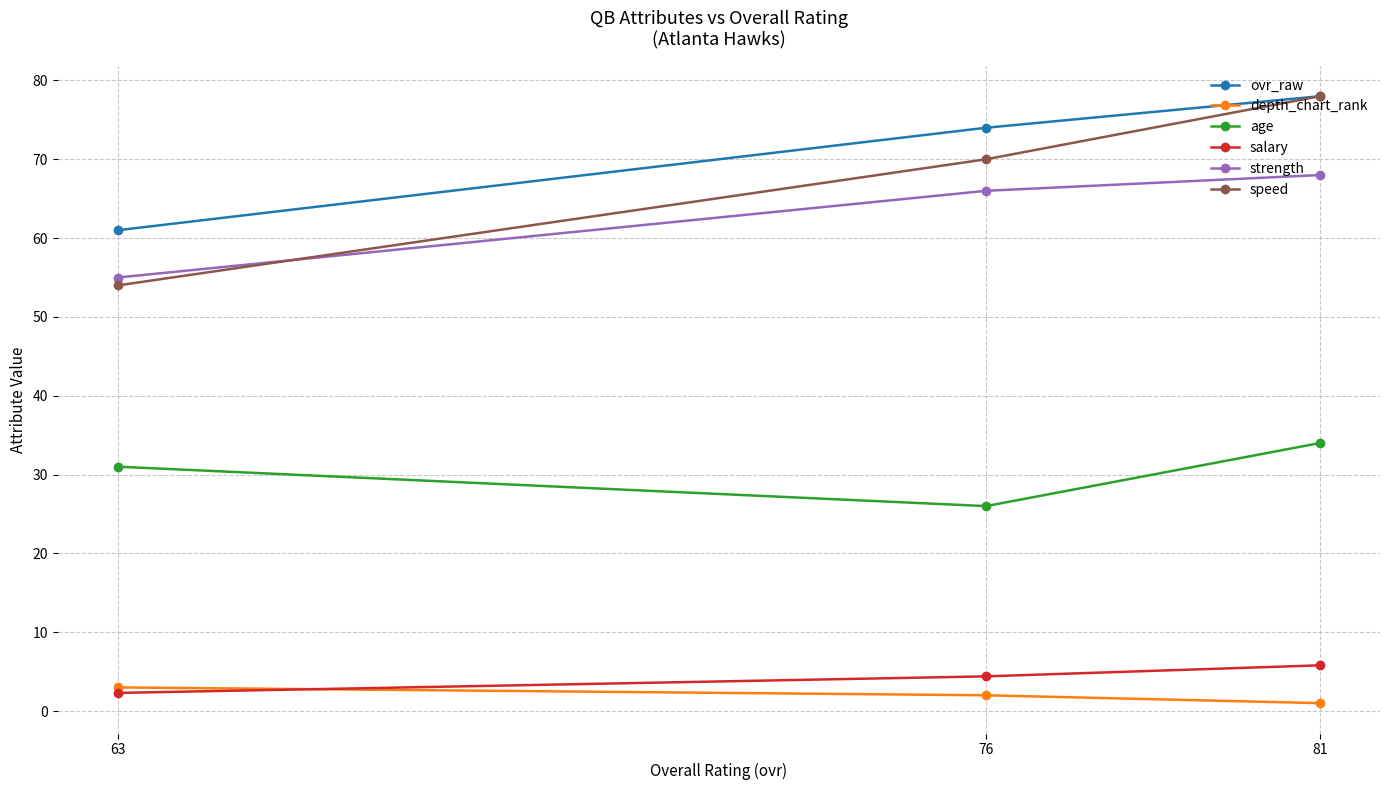

Does the chart have visible grid lines?

Yes